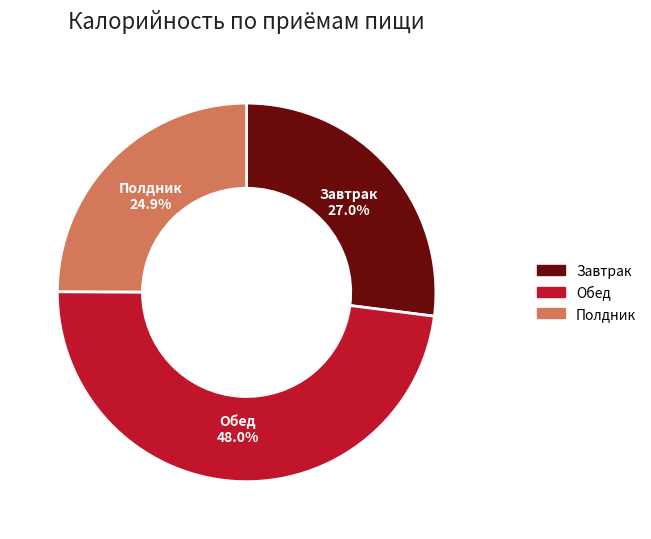

Approximately how many times larger is the value at Завтрак compared to Обед?

0.6